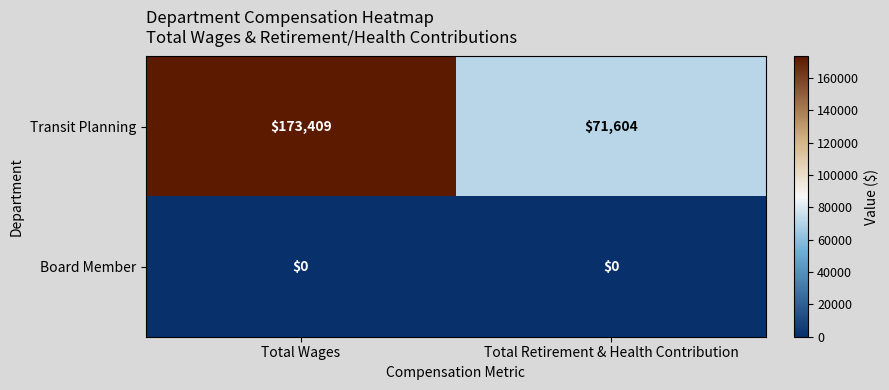

How many distinct data groups are displayed?

2